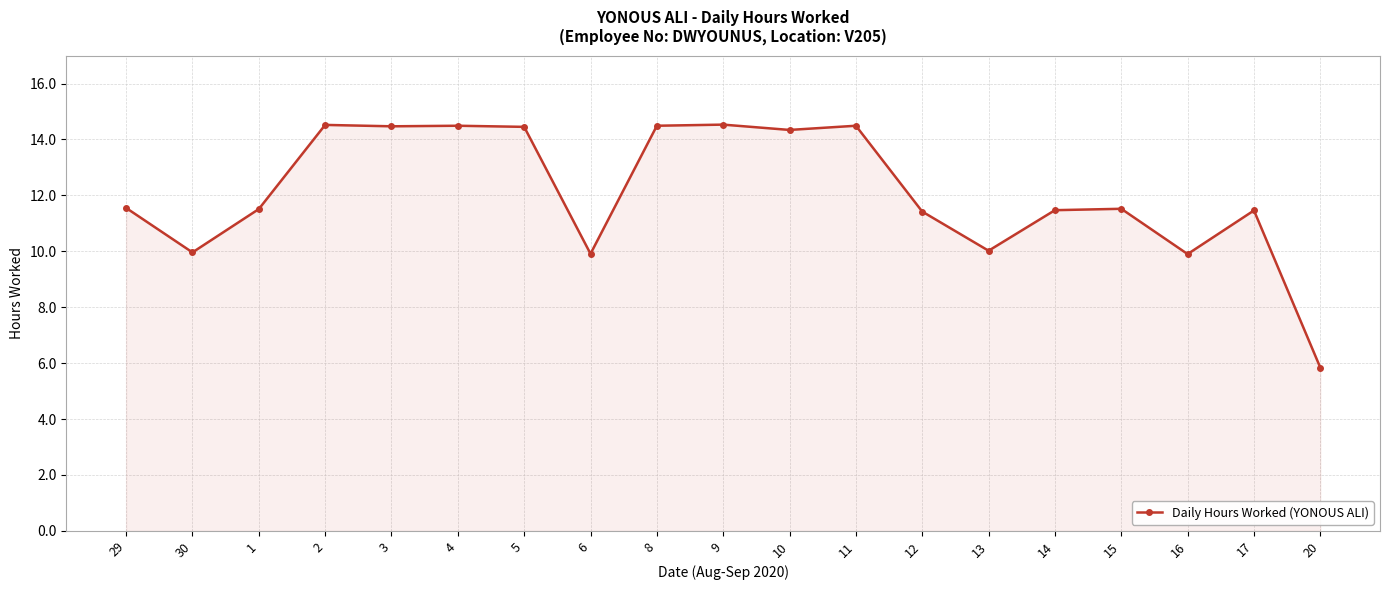

Where does the data first go above 11?

29